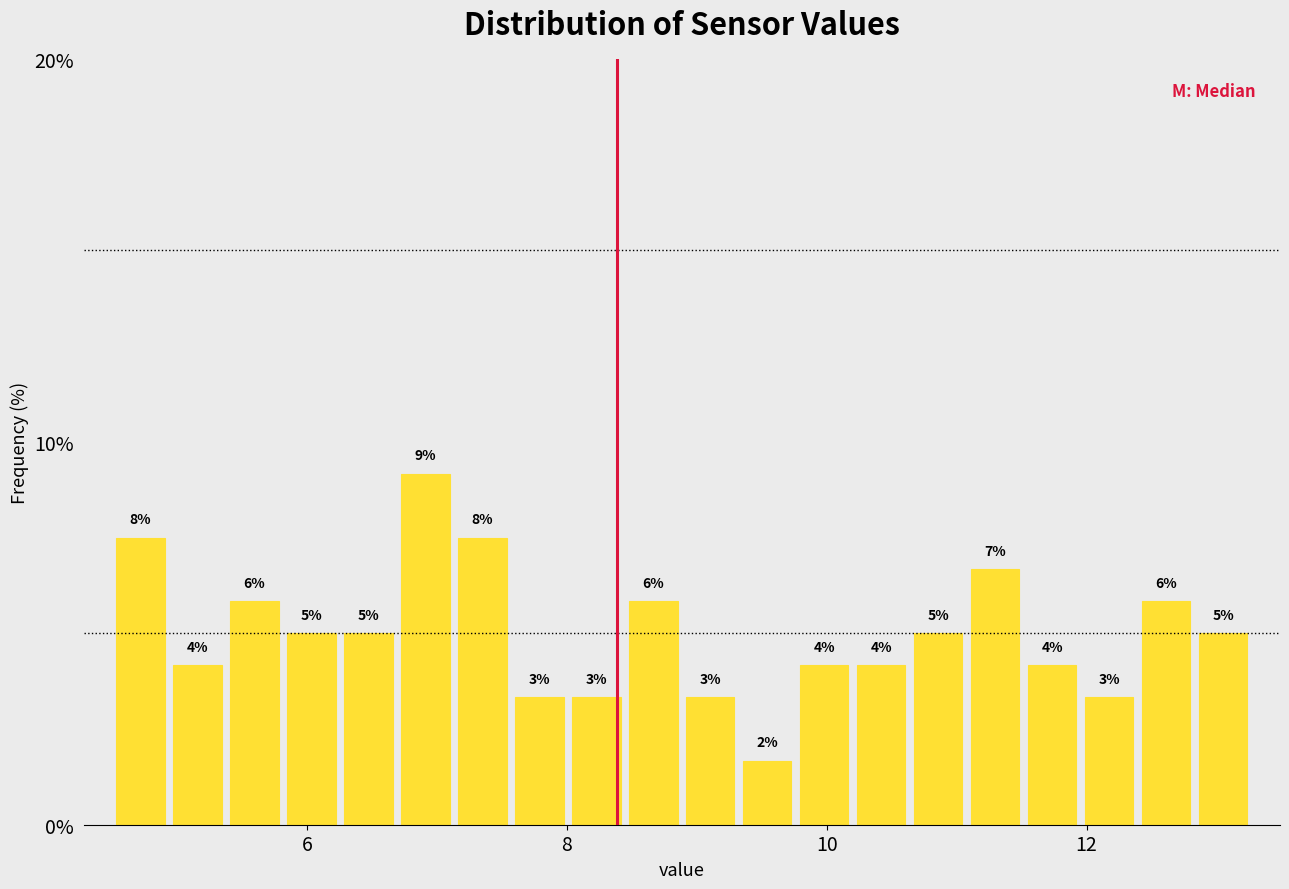

Around what value on the x-axis is the tallest bar? Give the approximate position of its centre, as read against the axis.

7.0